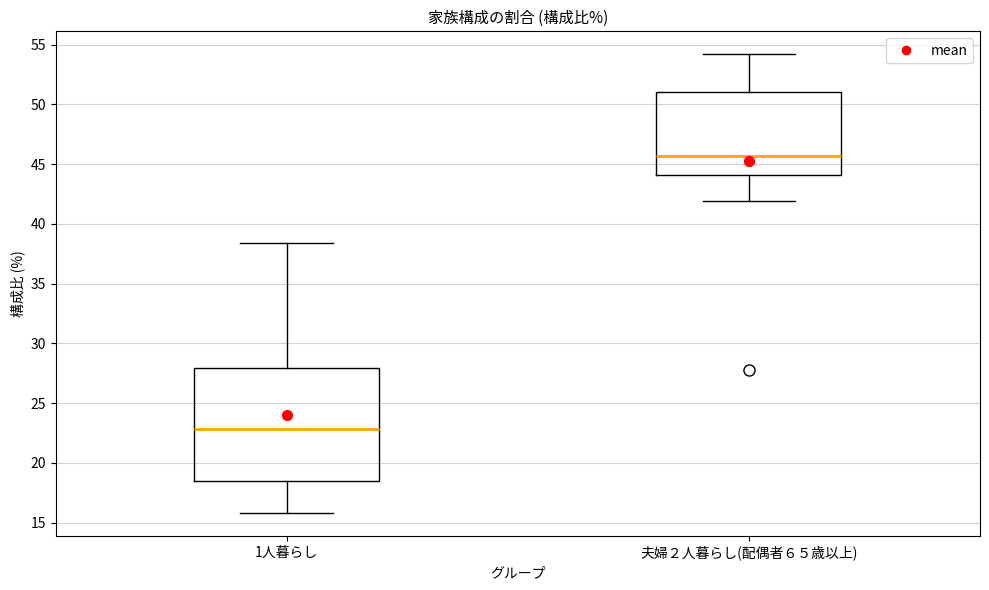

Where does the lower whisker of the box for 夫婦２人暮らし(配偶者６５歳以上) end on the y-axis? The values are not printed on the chart, so give them approximately, as read against the axis.

42.0